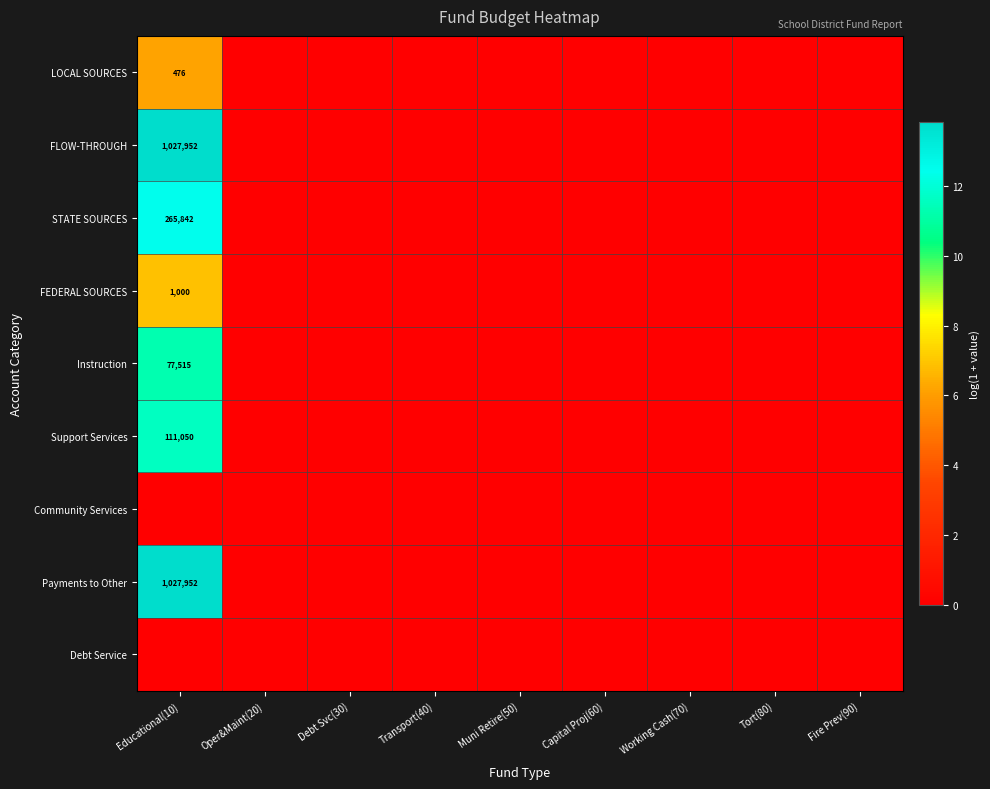

Count the number of data series in this chart.

9